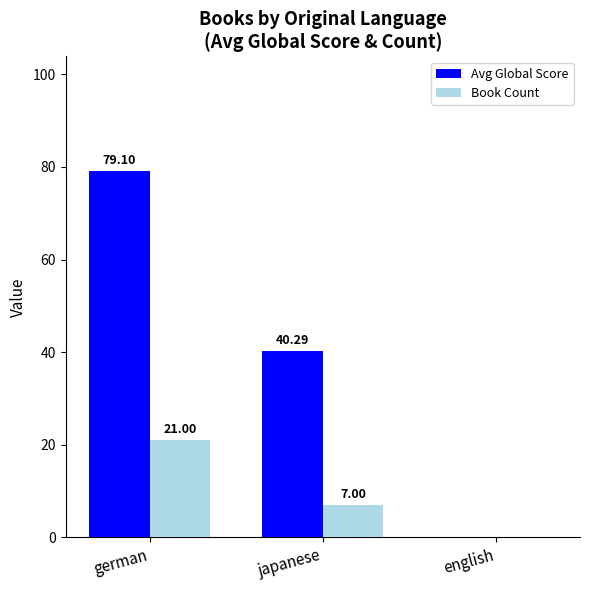

Is it true that Avg Global Score equals 79.1 at german?

True